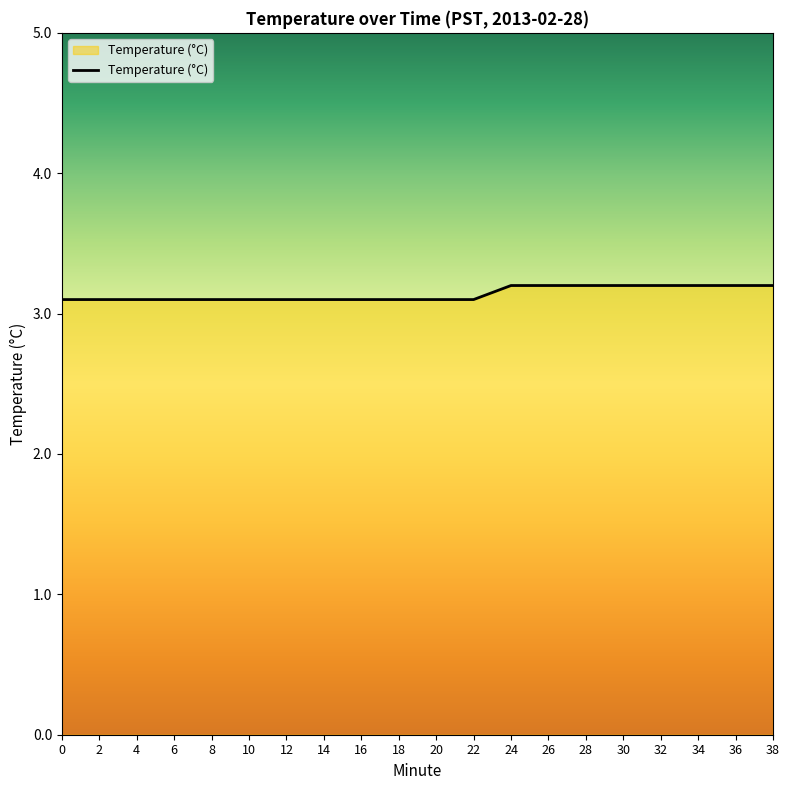

What is the minimum value shown in the chart?

3.1